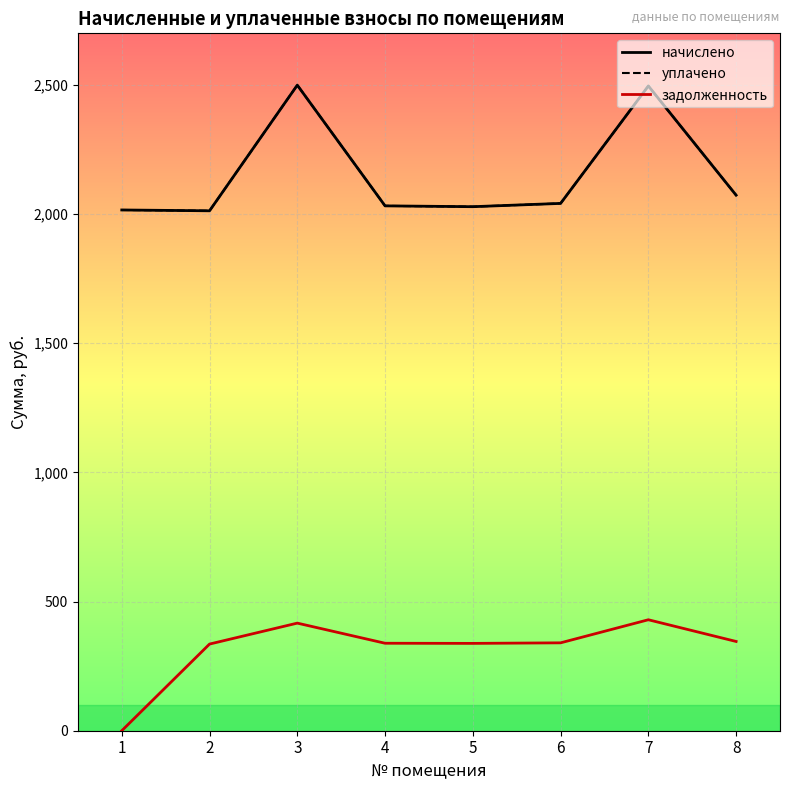

What is the greatest value displayed?

2499.5